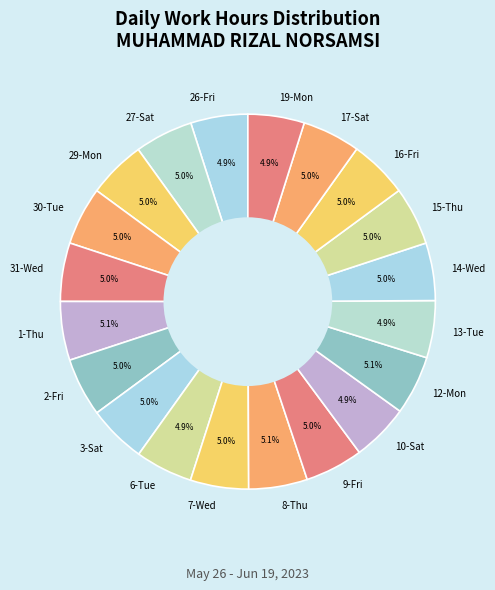

Do 3-Sat and 12-Mon together represent more than half of the pie?

No